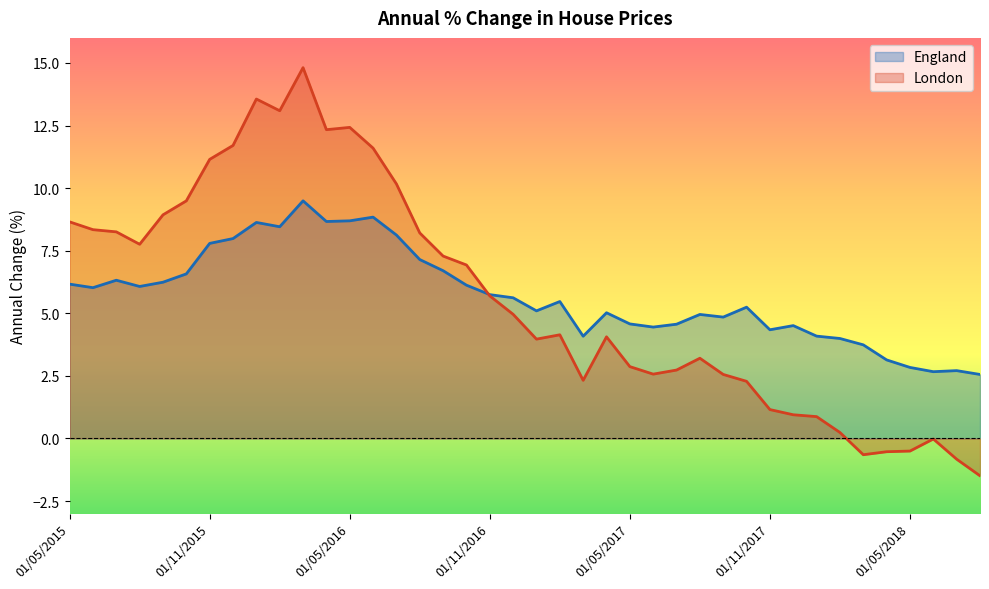

What is the label of the 26th point from the right?

01/07/2016